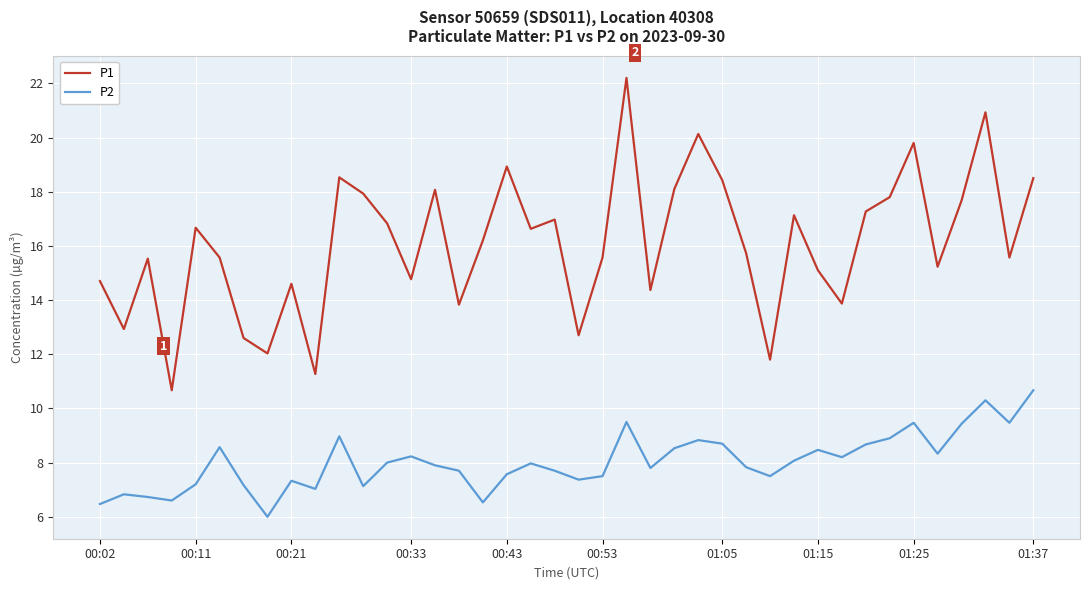

Which series has the widest spread of values?

P1